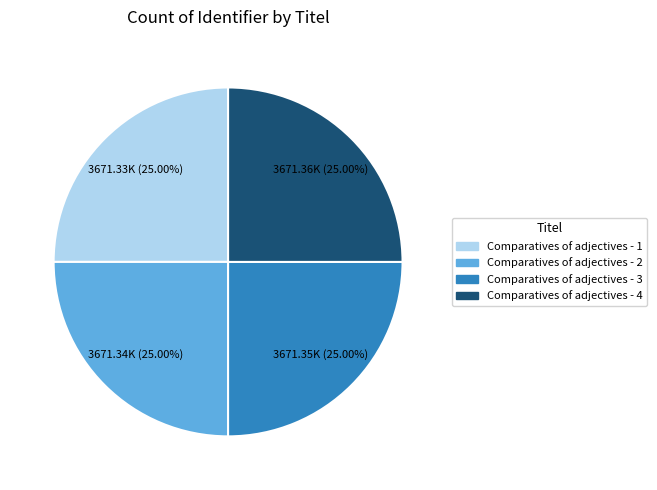

Does Comparatives of adjectives - 1 represent more than half of the total?

No